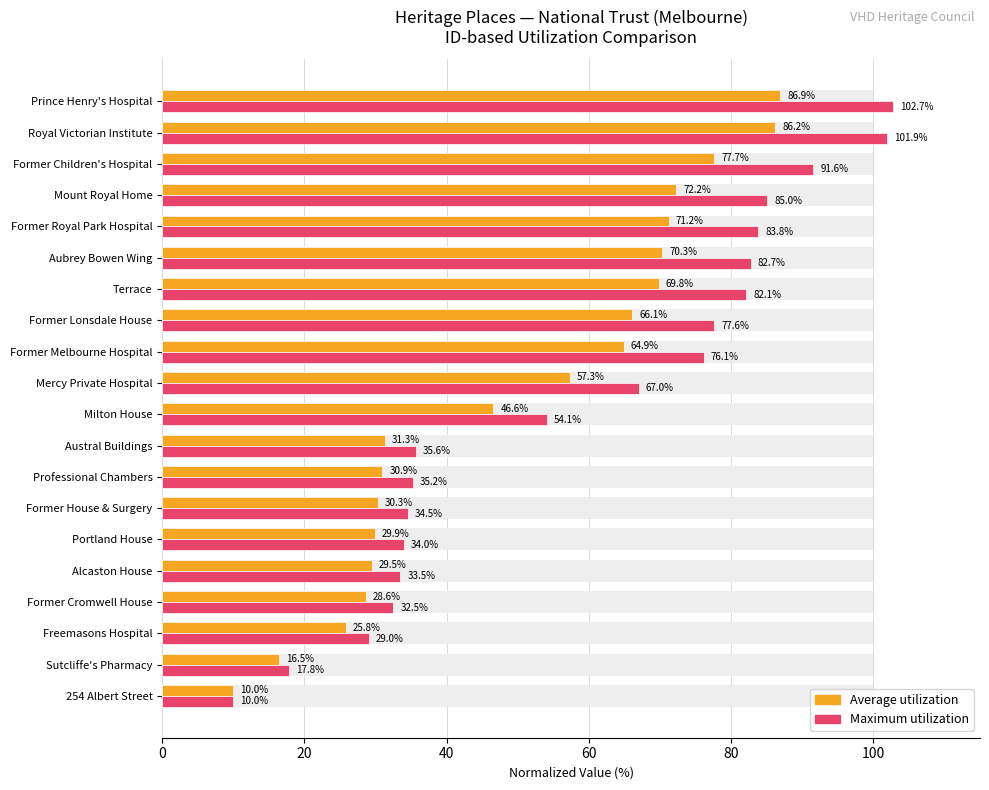

What is the sum of the ID (normalized max) values at Terrace and 254 Albert Street?

92.1